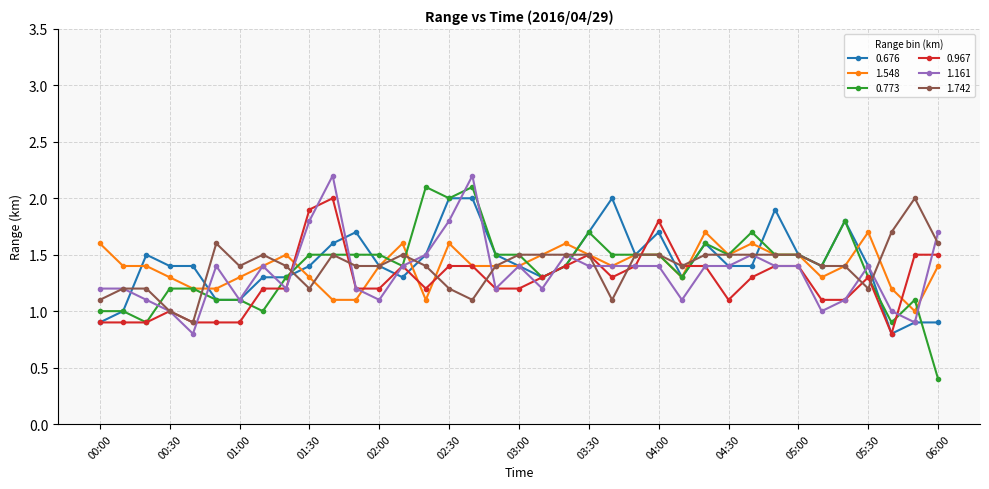

What is the value of the 0.676 point at the 3rd from the left?

1.5